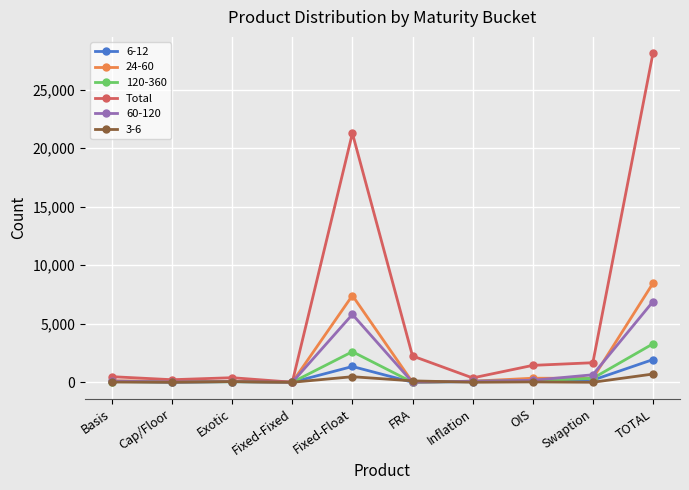

Which series has the widest spread of values?

Total